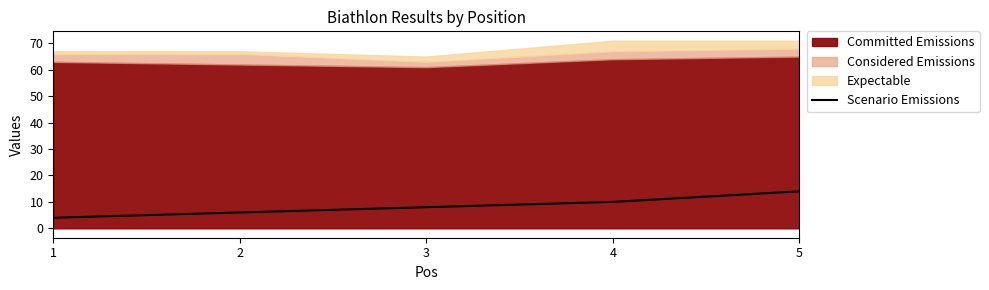

What is the difference between the second highest and second lowest values?

4